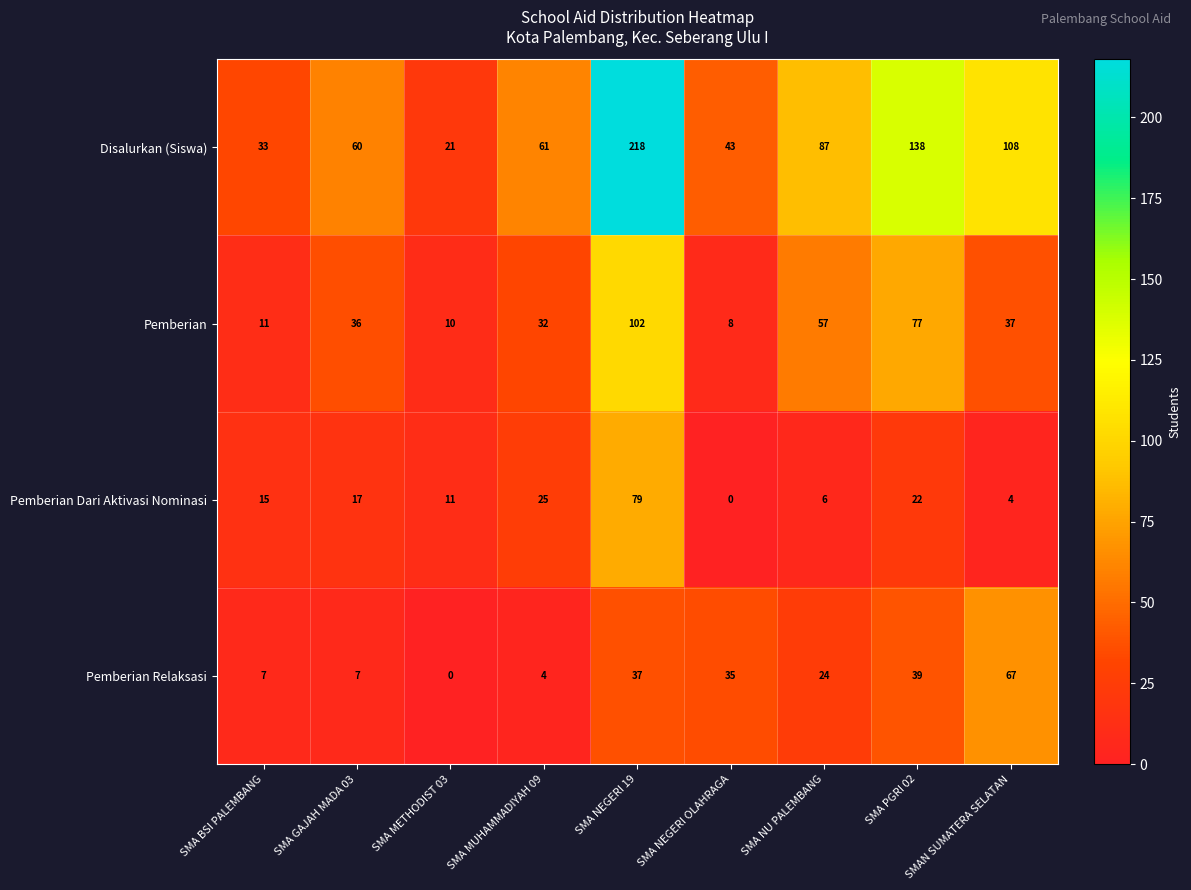

Which category has the highest value in the Disalurkan (Siswa) series?

SMA NEGERI 19